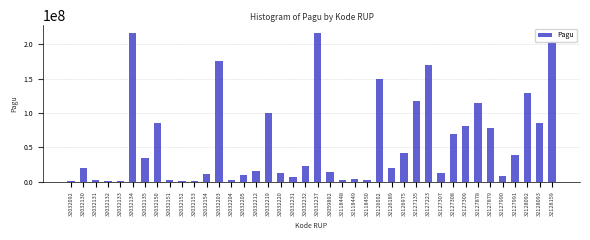

Between 32127308 and 32032130, which is larger?

32127308